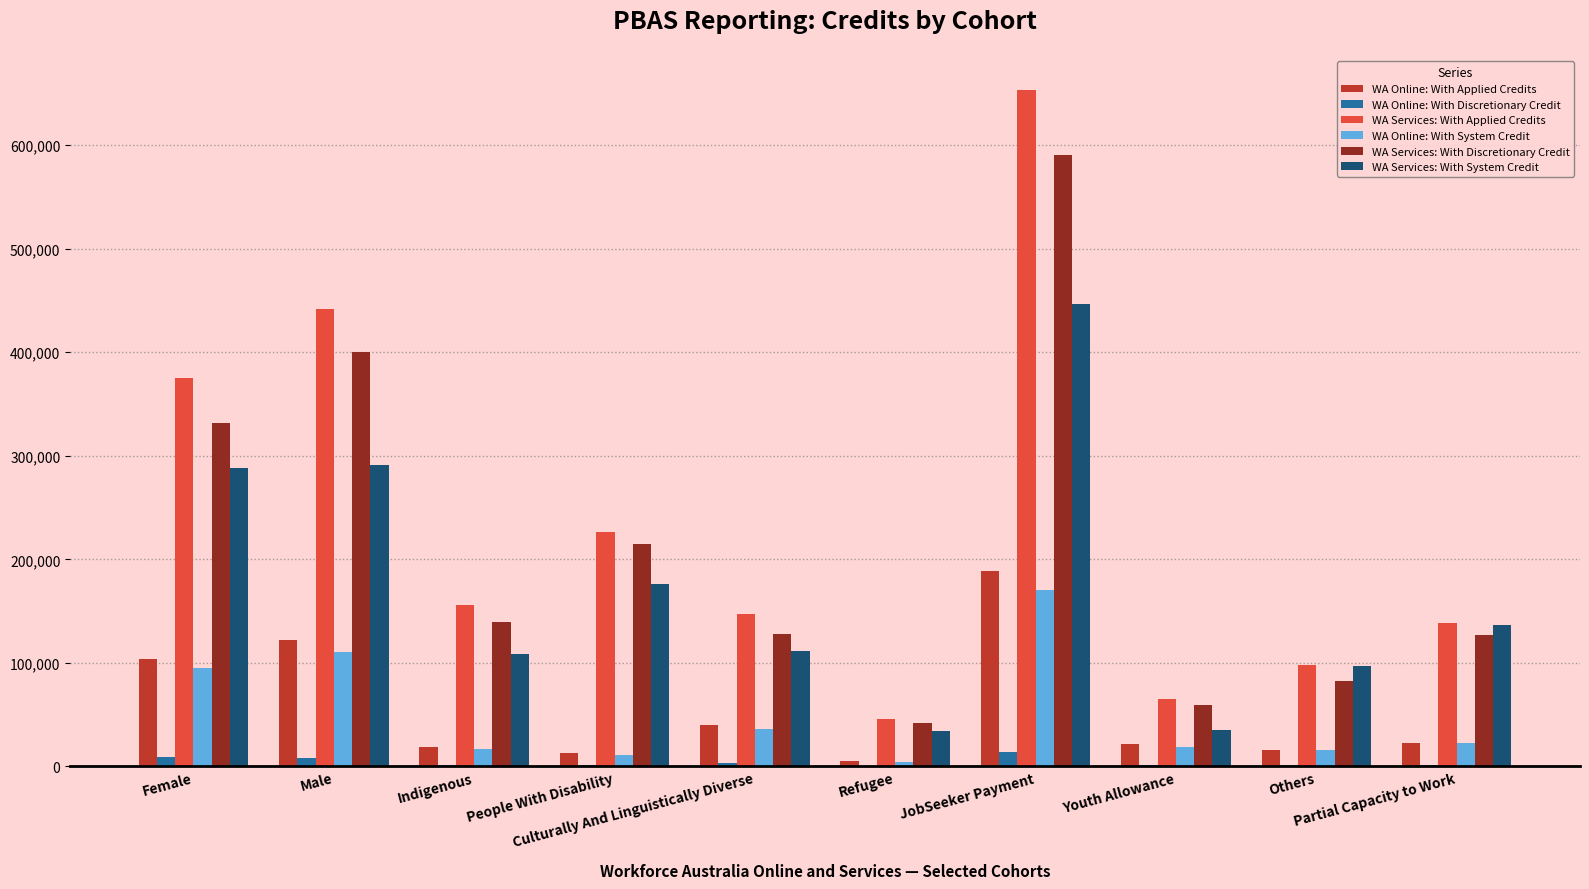

True or false: WA Online: With System Credit has a value of 4630 at Refugee.

True